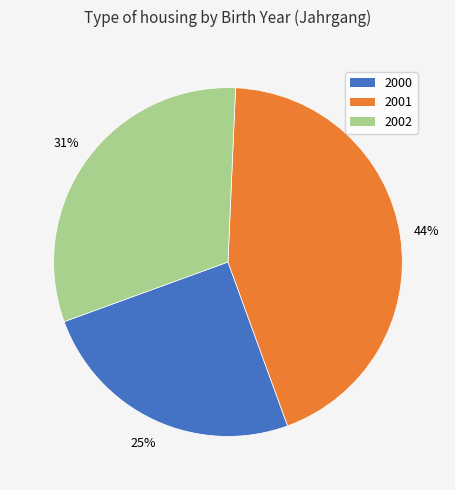

To the nearest percent, what is the difference between the largest and smallest slice percentages?

19%